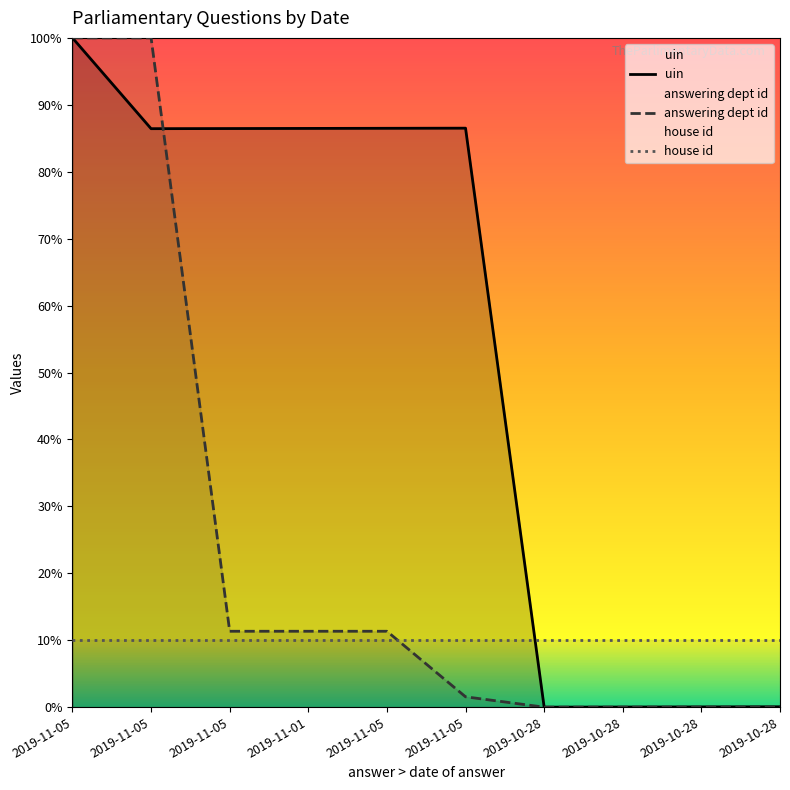

Which series has the largest total across all categories?

uin